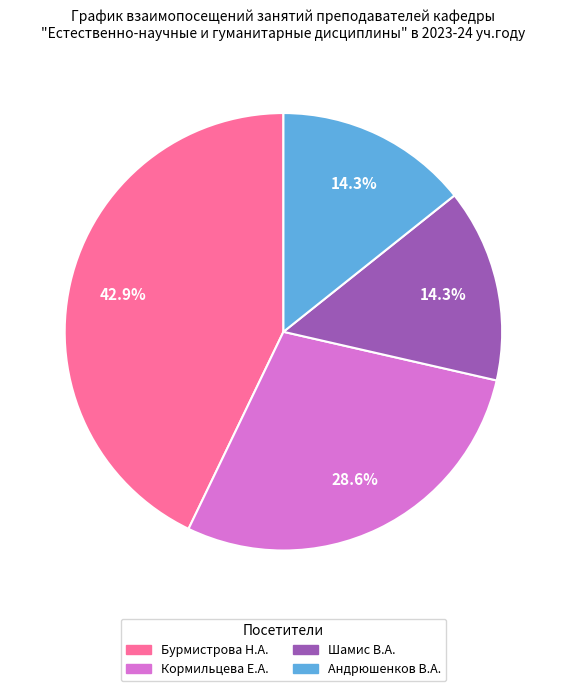

Which has a higher value, Шамис В.А. or Кормильцева Е.А.?

Кормильцева Е.А.